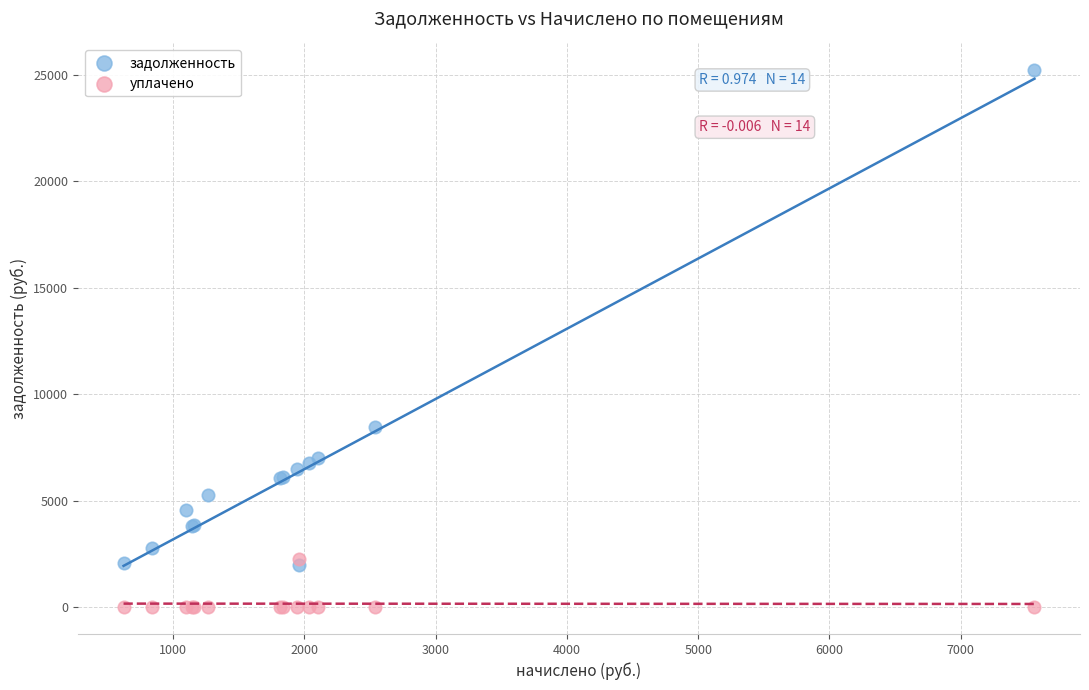

Across all series, what Y value is closest to 12603?

8467.2